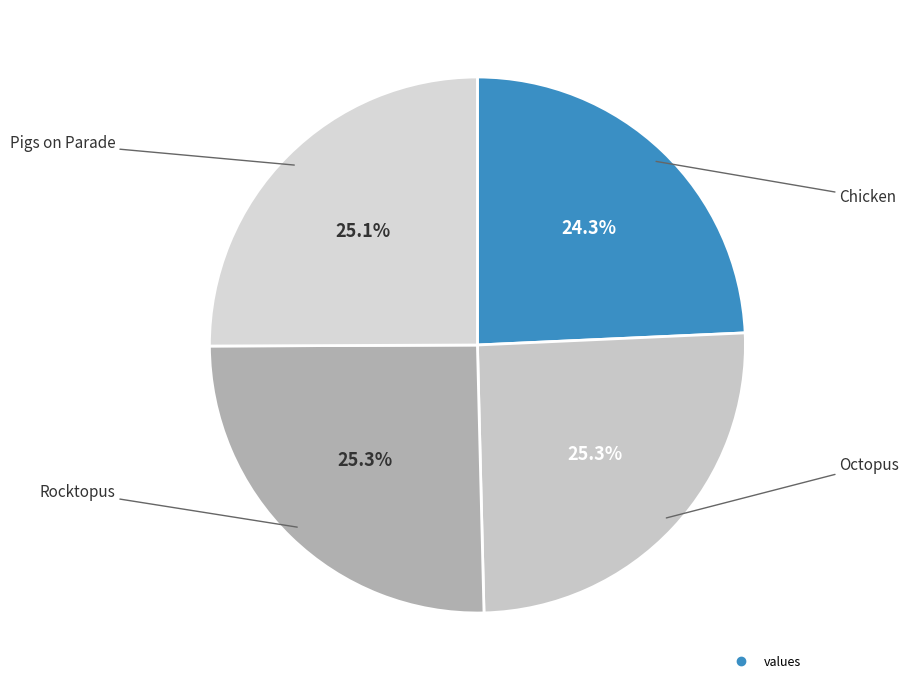

How many segments does this pie chart have?

4